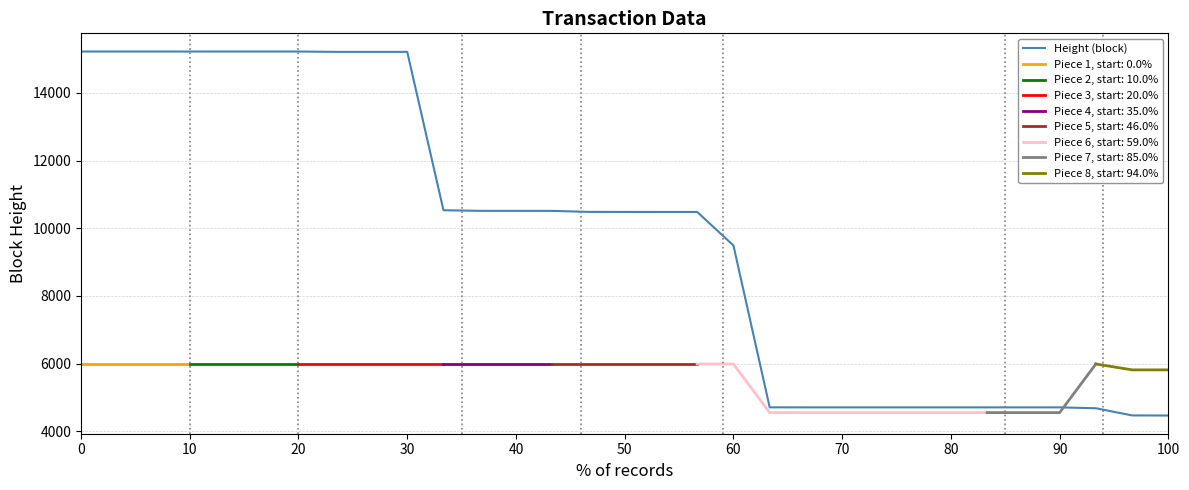

What is the maximum value for Height (block)?

15221